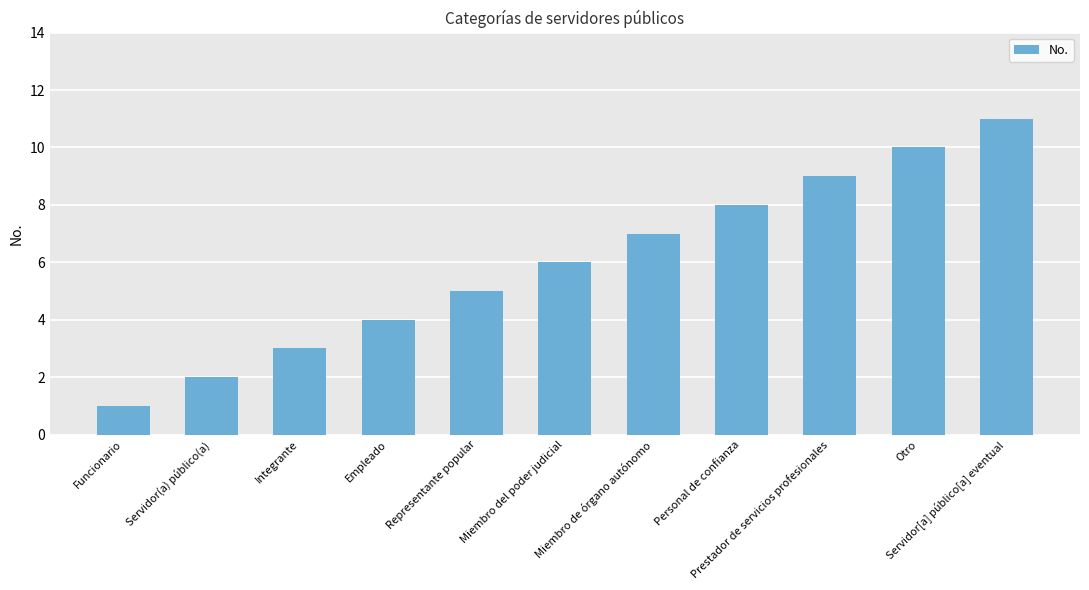

What is the change in value from Integrante to Prestador de servicios profesionales?

+6